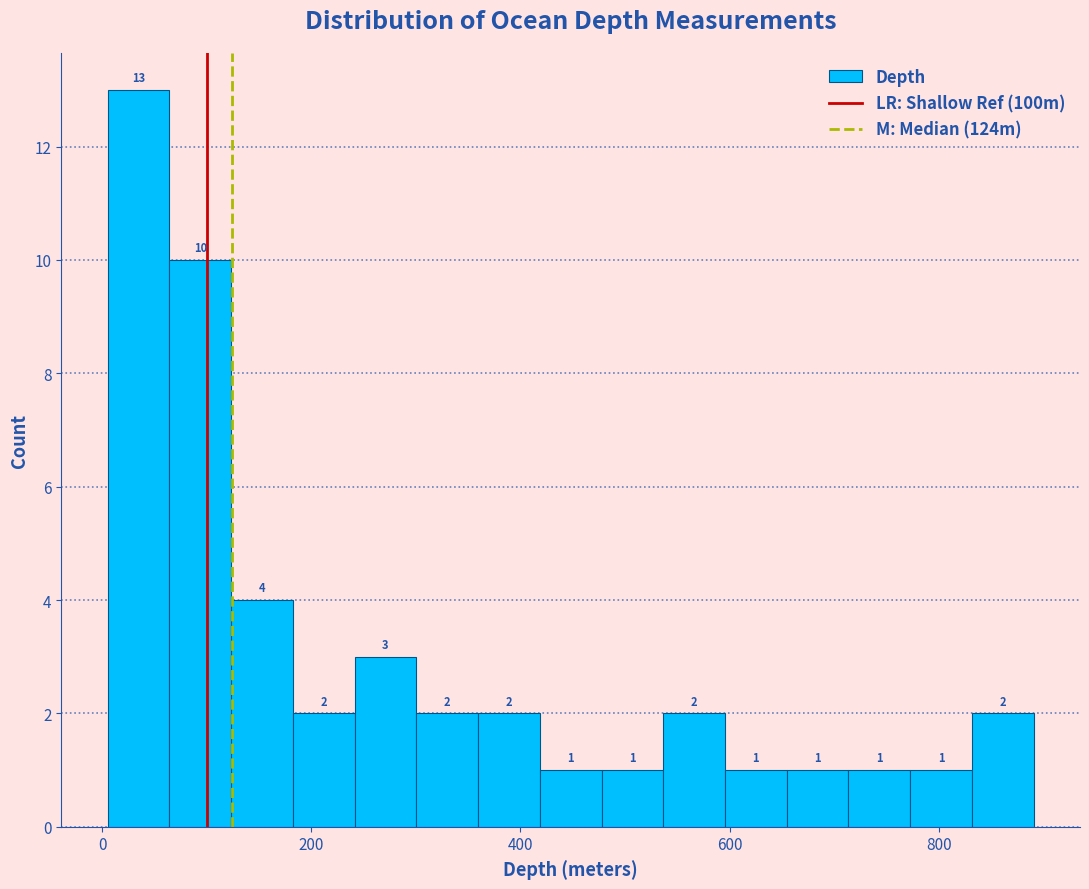

Read against the x-axis, roughly where is the centre of the tallest bar?

40